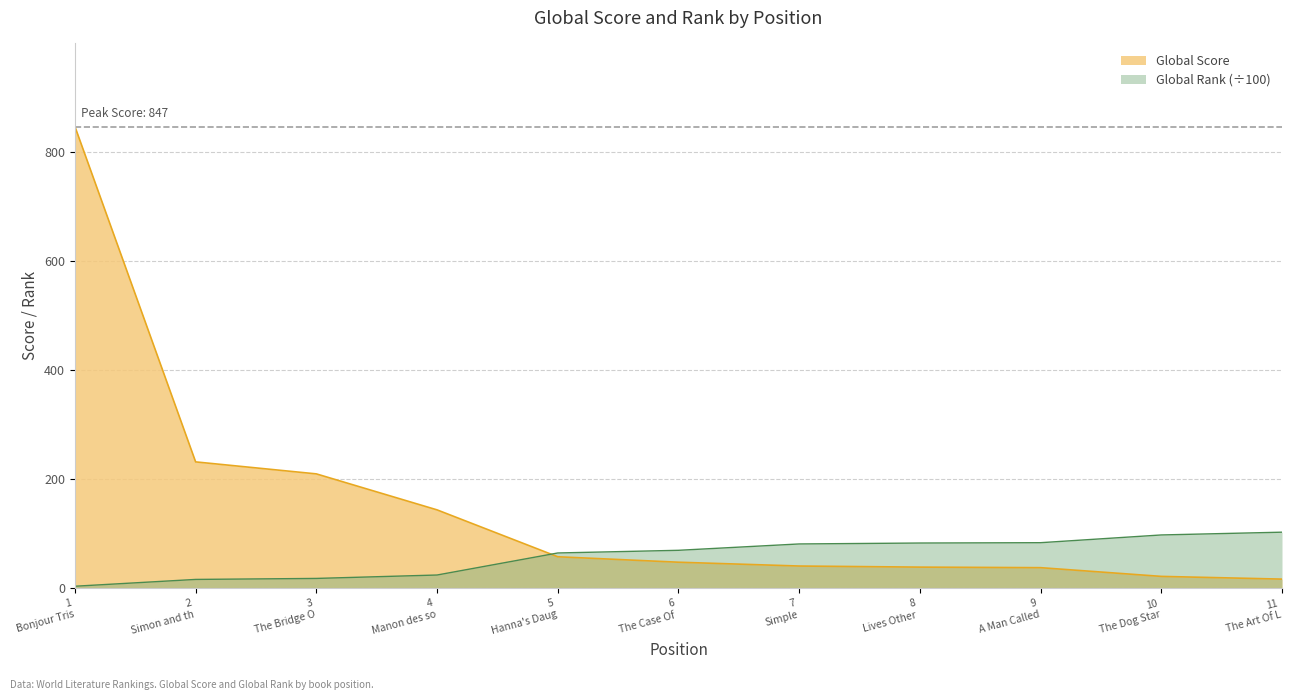

List the series in order of their peak value, lowest first.

Global Rank (÷100), Global Score